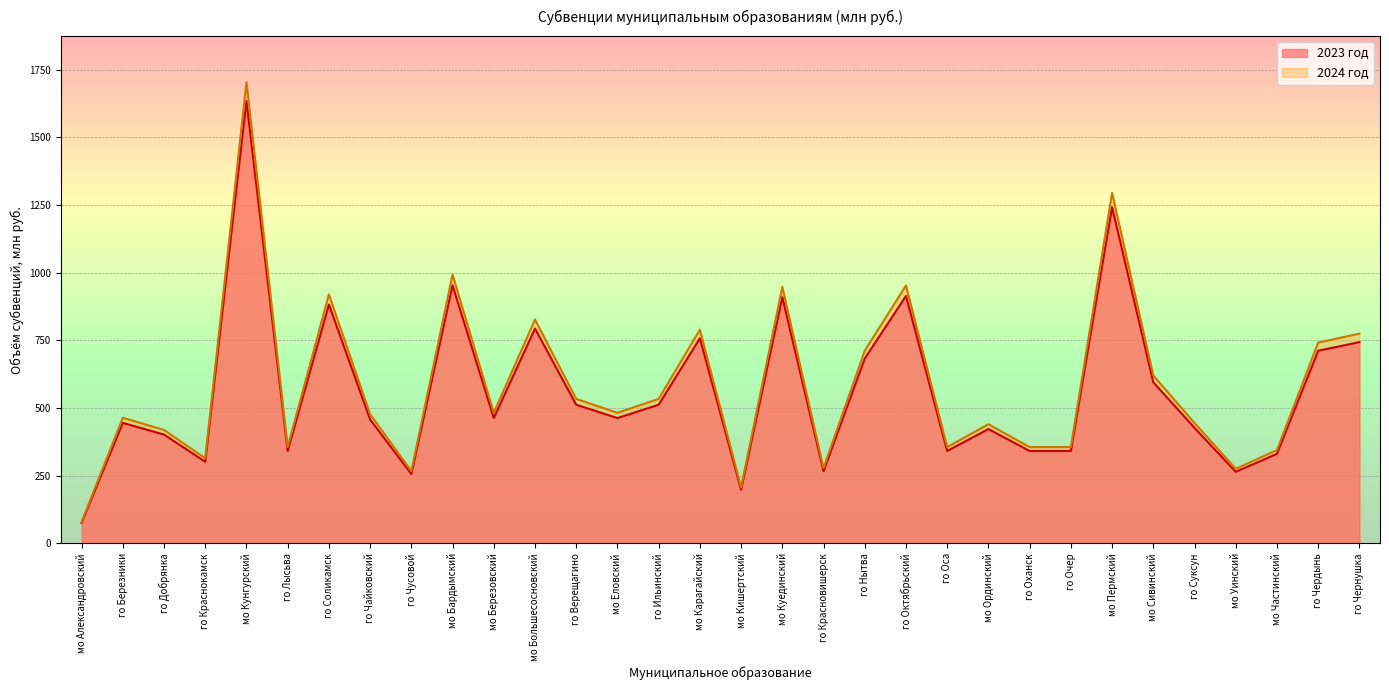

What is the value of the 2024 год point at the 3rd from the left?

418.9